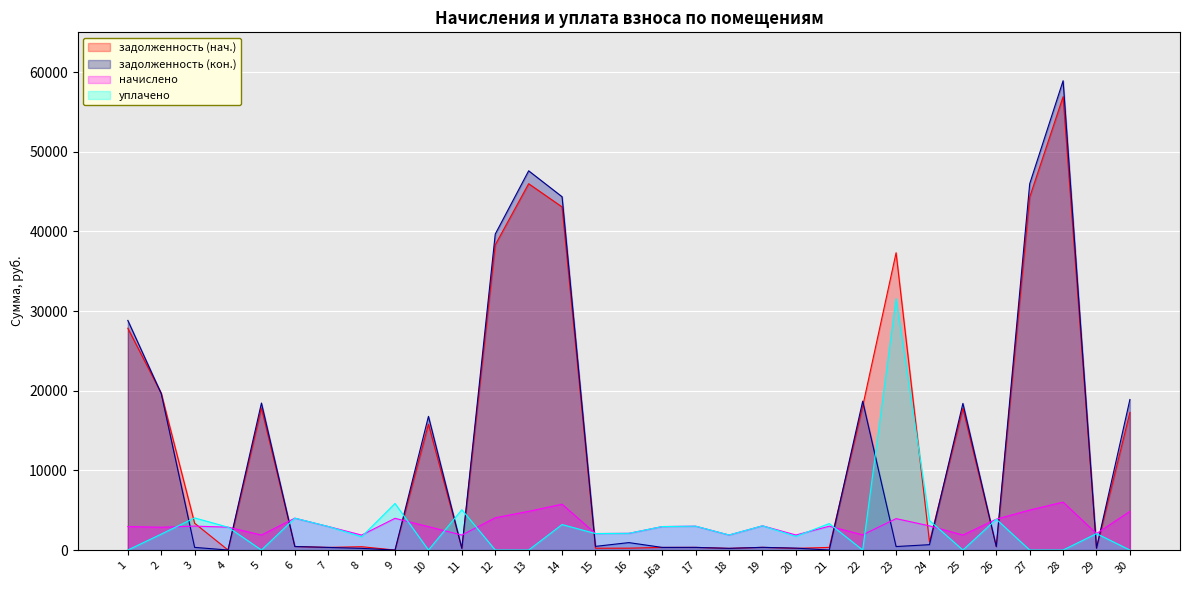

Does the chart display data point markers on the line(s)?

No